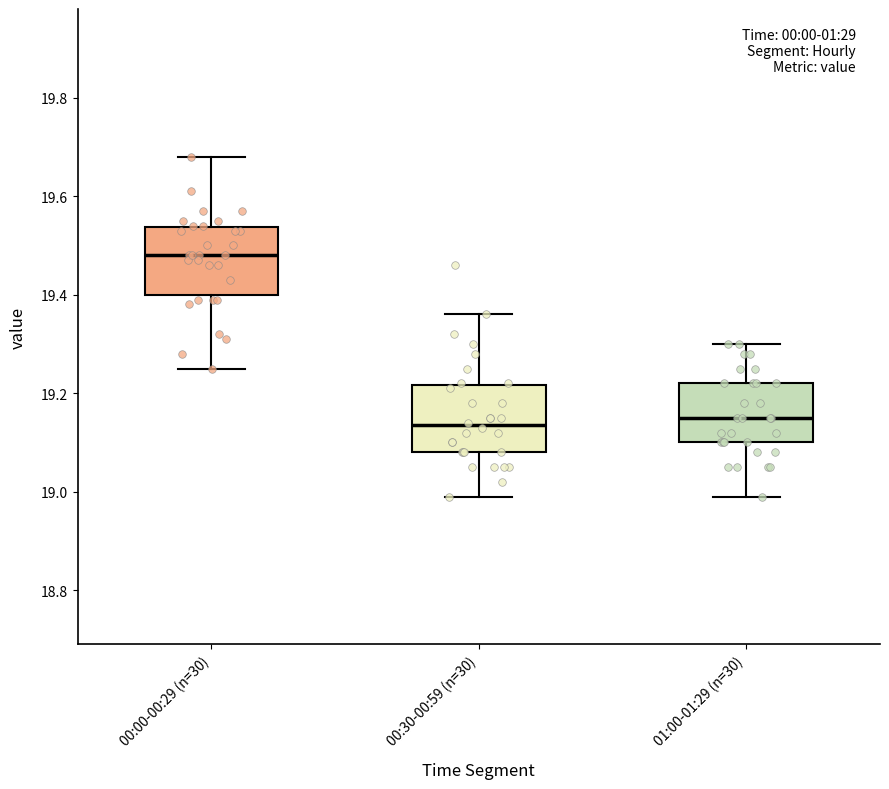

Reading left to right, read every box against the y-axis: the position of its median line, the range the box covers, and the ends of its whiskers. The values are not printed on the chart, so give them approximately, as read against the axis.

00:00-00:29 (n=30): median 19.48, box 19.40 to 19.54, whiskers 19.26 to 19.68
00:30-00:59 (n=30): median 19.14, box 19.08 to 19.22, whiskers 19.00 to 19.36
01:00-01:29 (n=30): median 19.16, box 19.10 to 19.22, whiskers 19.00 to 19.30